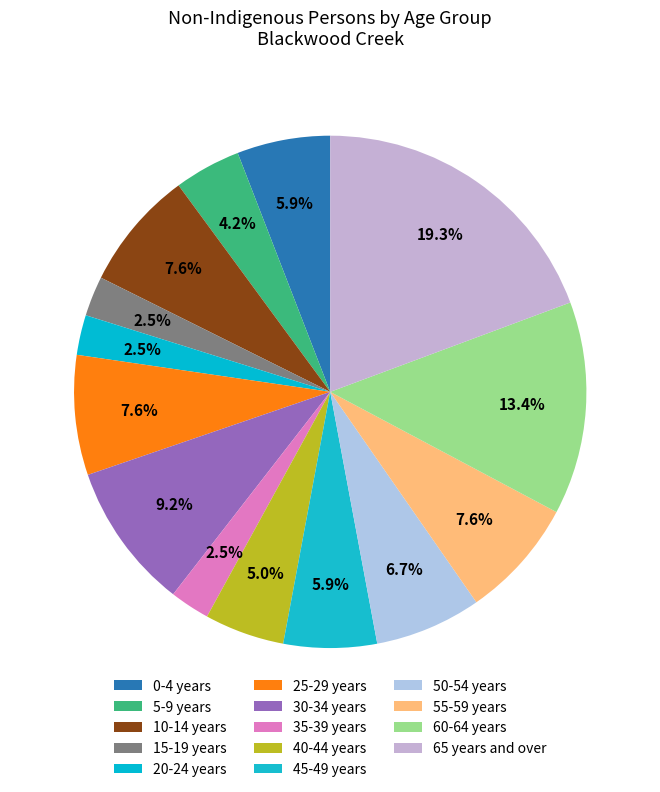

Between 15-19 years and 45-49 years, which is larger?

45-49 years